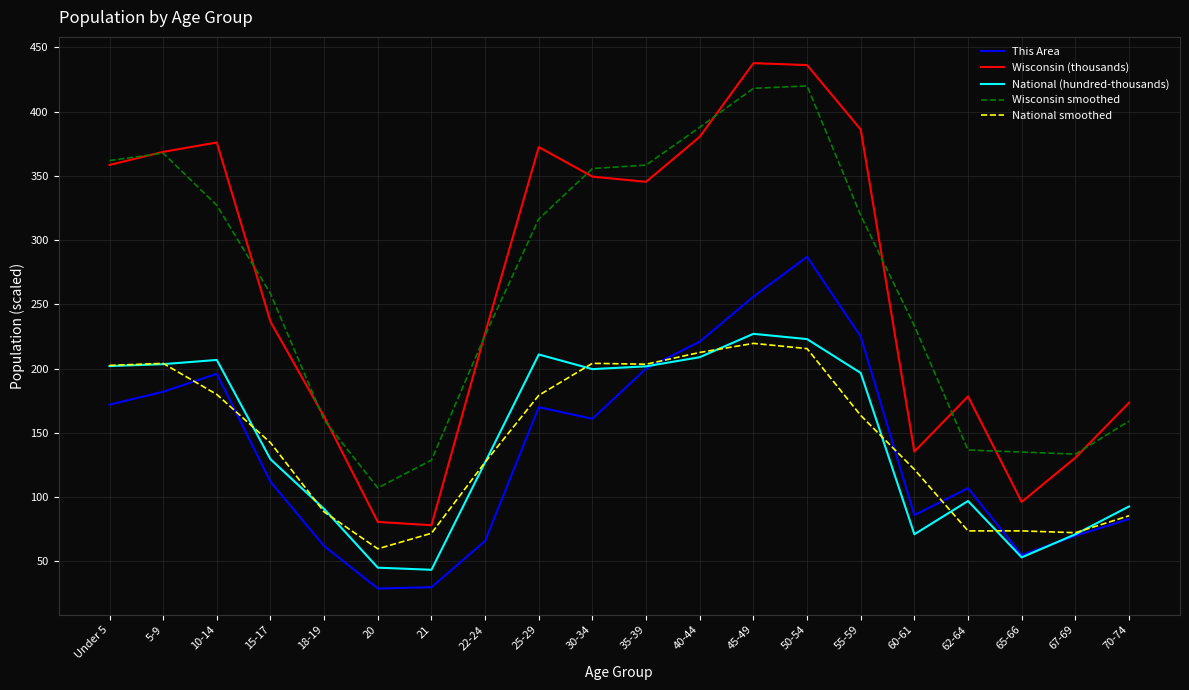

The Wisconsin (thousands) series shows 139.8 at 25-29. True or false?

False